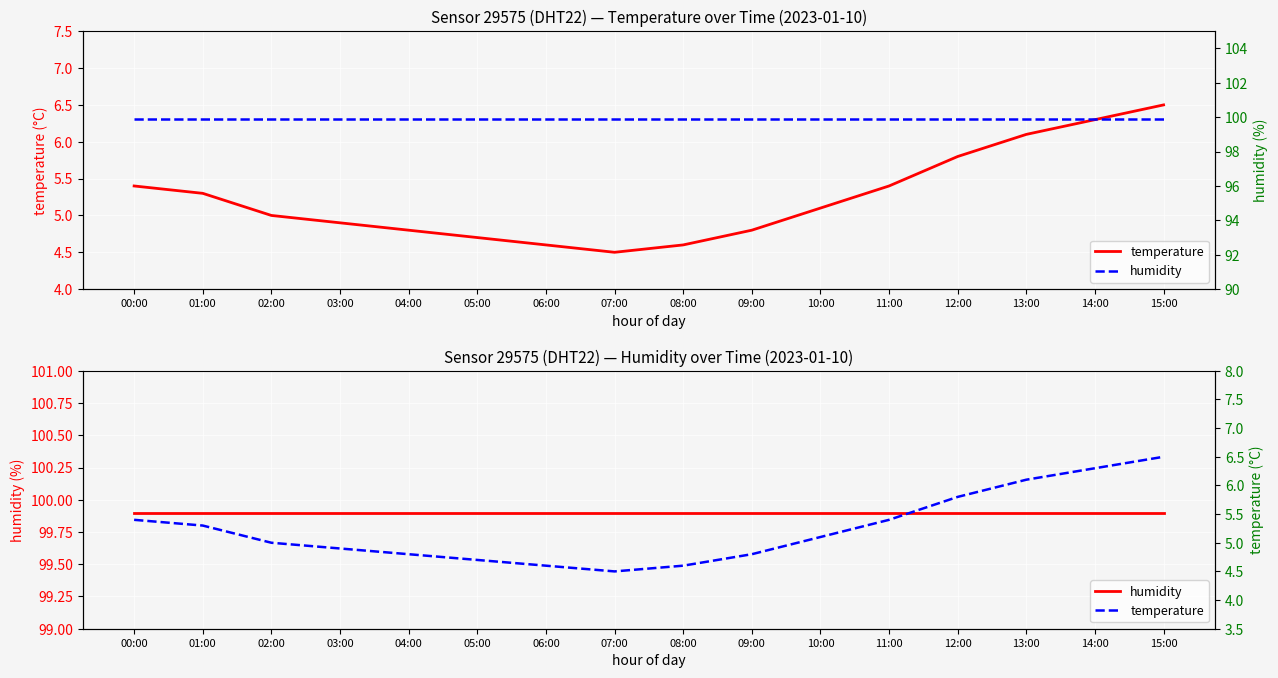

What is the value of the temperature point at the 3rd from the left?

5.0